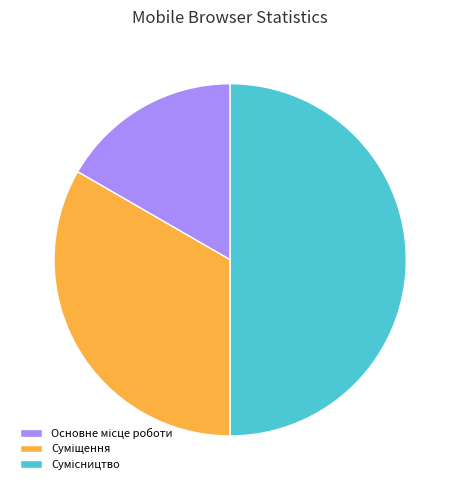

Count the number of slices in the pie.

3